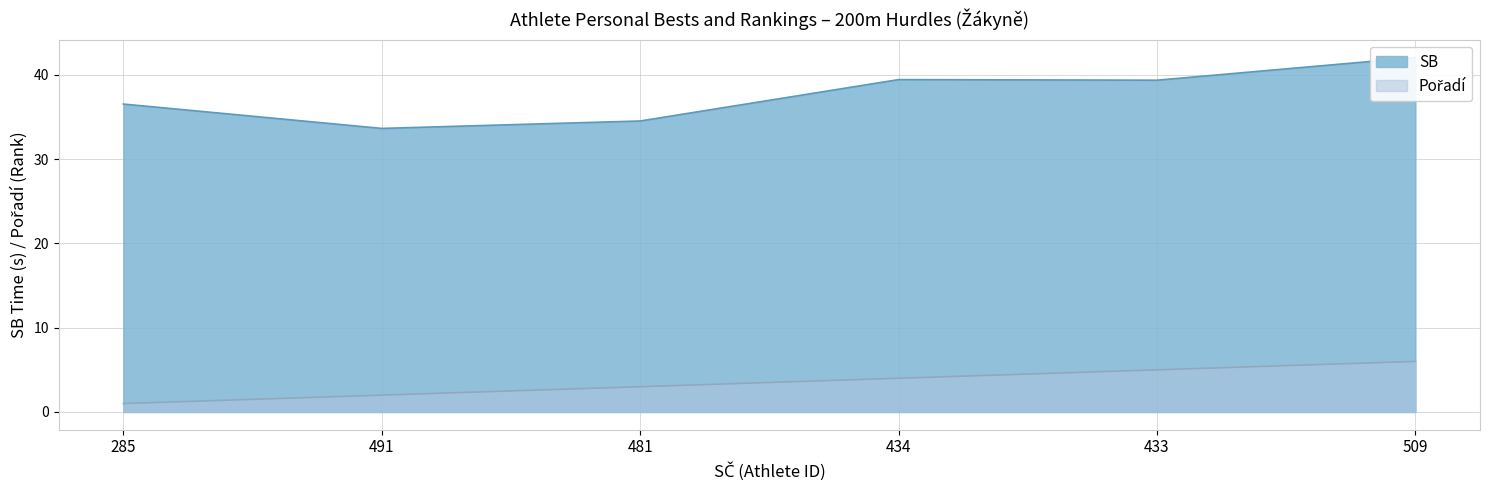

At which label does Pořadí reach its minimum?

285